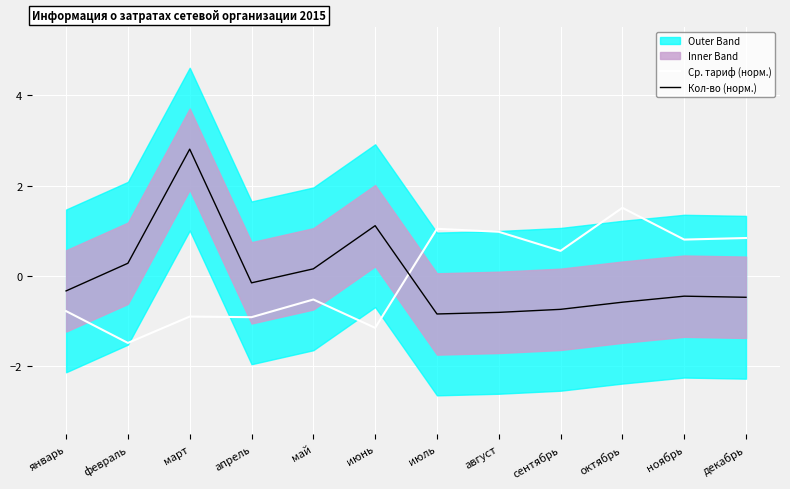

What position from the right is август?

5